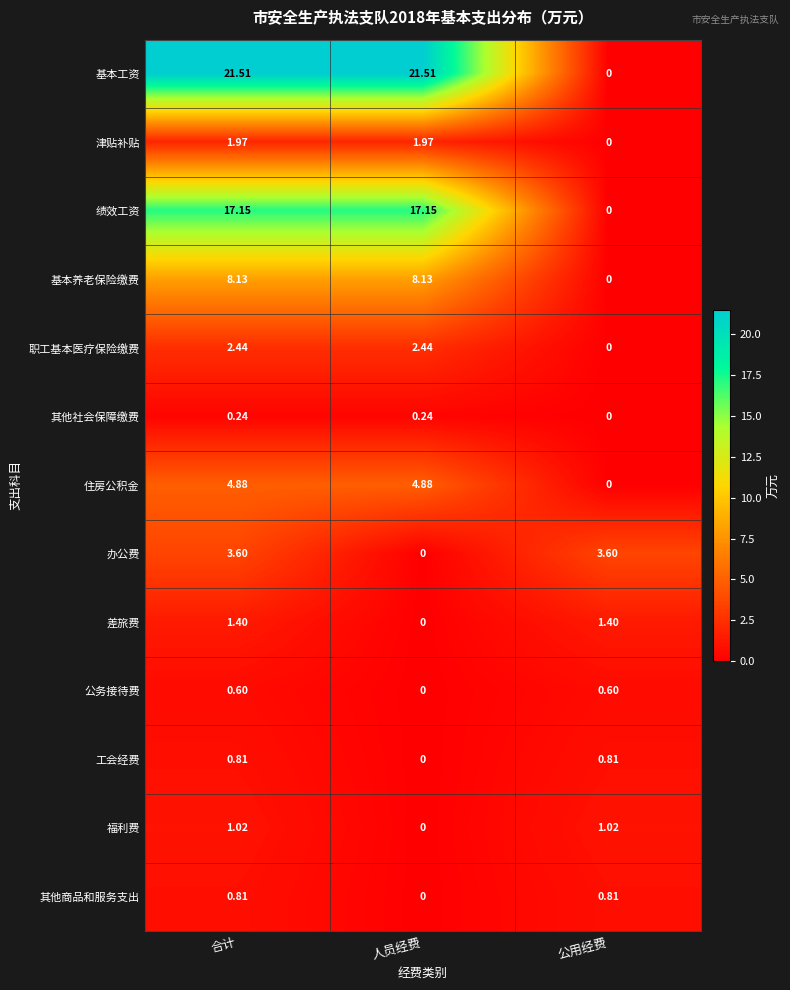

How many data points does each series have?

3